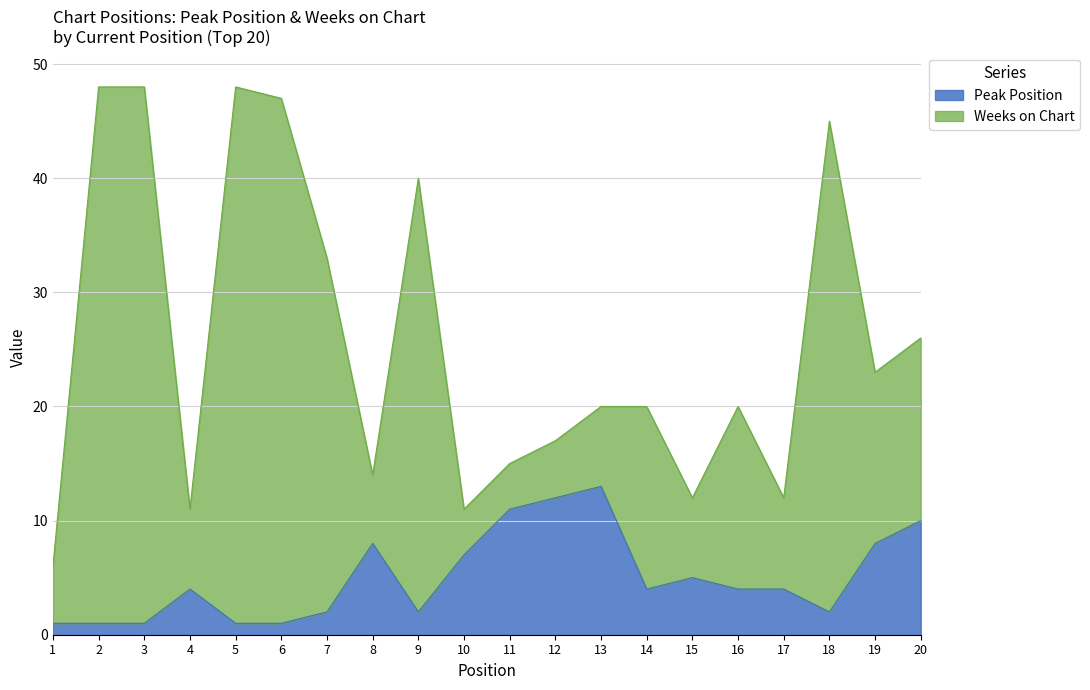

How many interior local valleys does the Weeks on Chart series have?

6